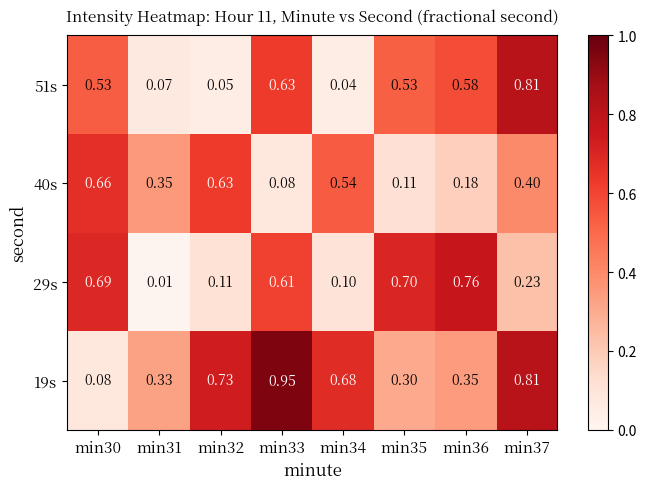

Is the value of 40s at min30 greater than the value of 51s at min31?

Yes